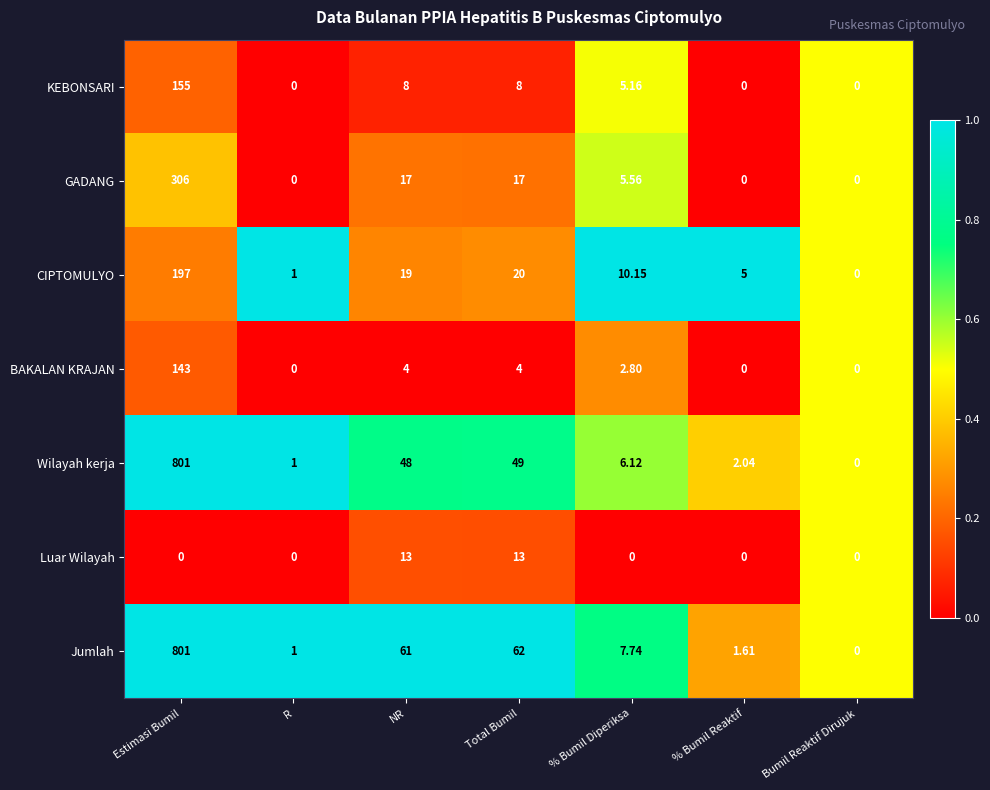

Where is Jumlah nearest to the value 400?

Total Bumil